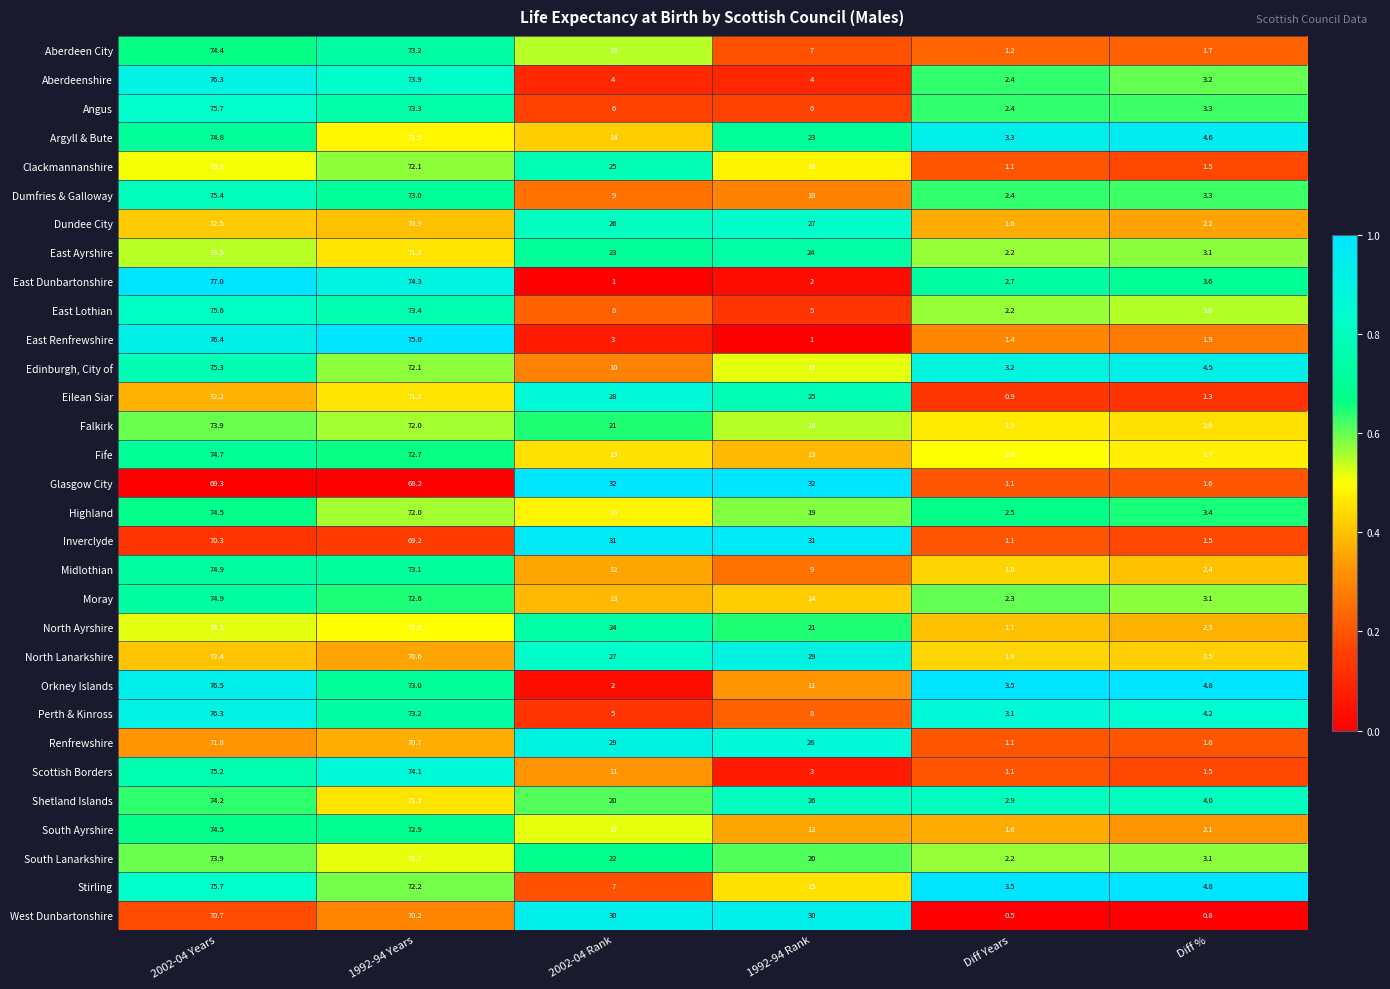

What is the difference between the second highest and second lowest values in the Aberdeenshire series?

70.7